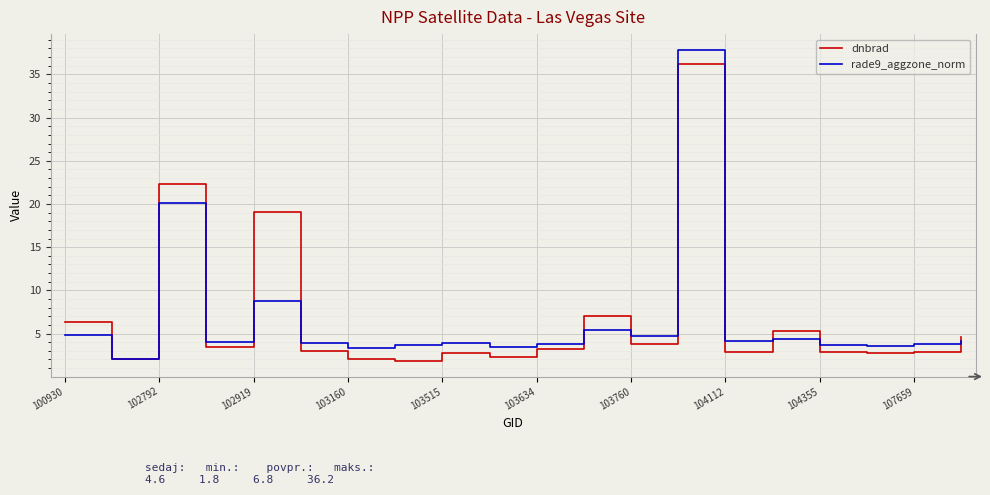

Rank the series by their maximum value, from highest to lowest.

rade9_aggzone_norm, dnbrad